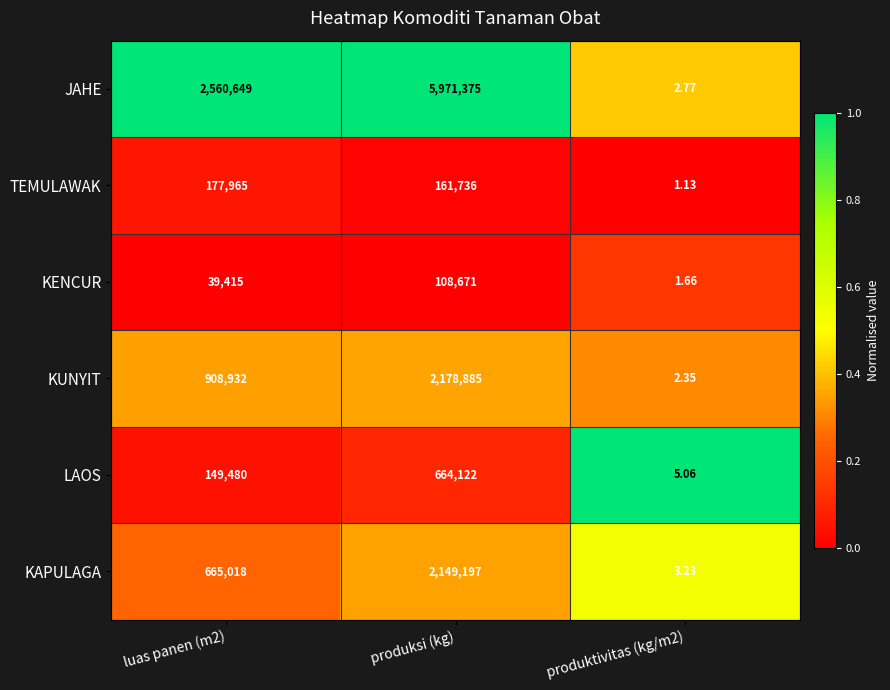

Between produksi (kg) and produktivitas (kg/m2), which series saw the biggest shift?

JAHE